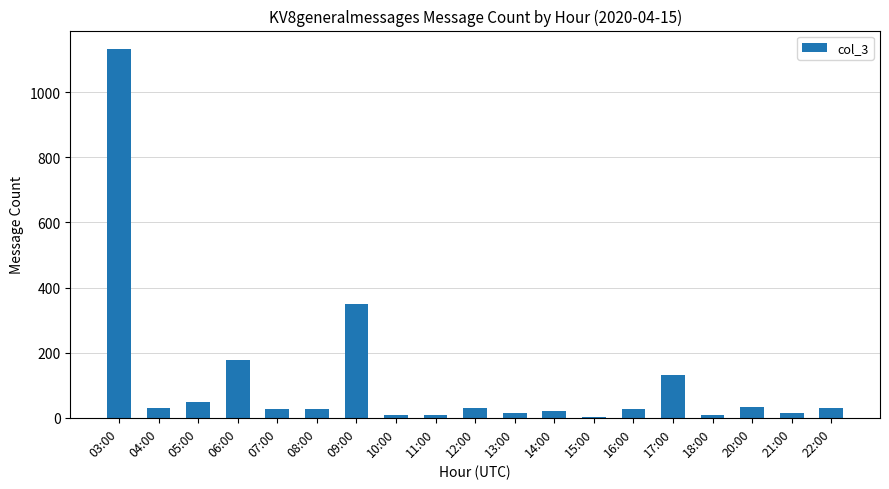

At which label is the value closest to 567?

09:00